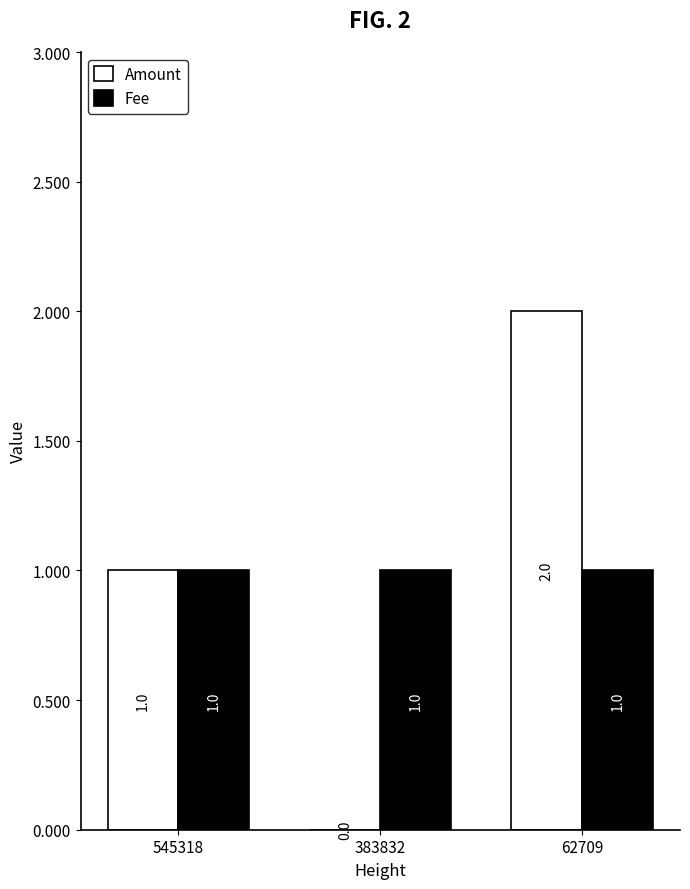

Is the value of Fee at 383832 greater than the value of Amount at 62709?

No